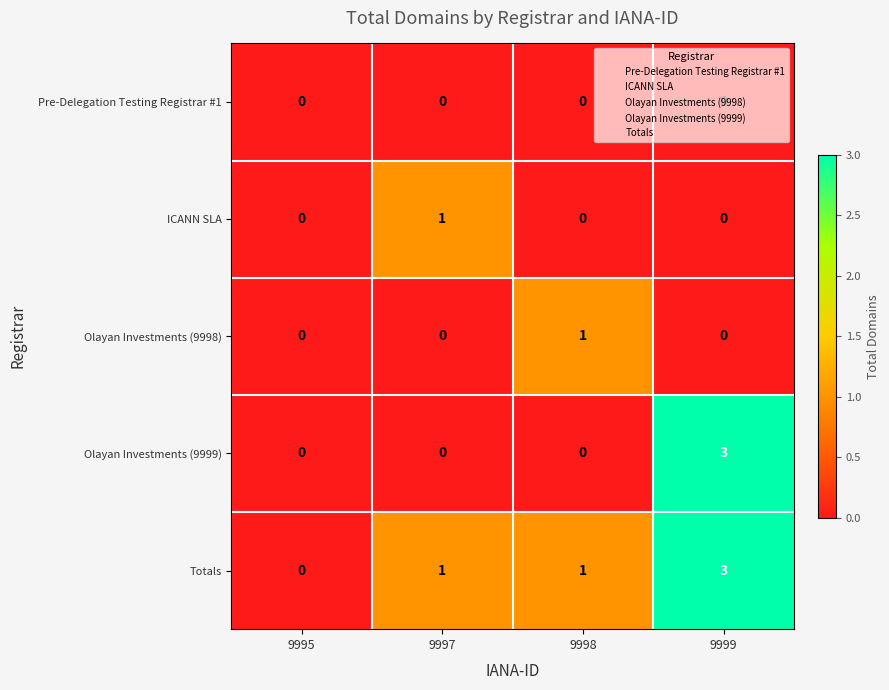

How many values in the ICANN SLA series exceed 0?

1